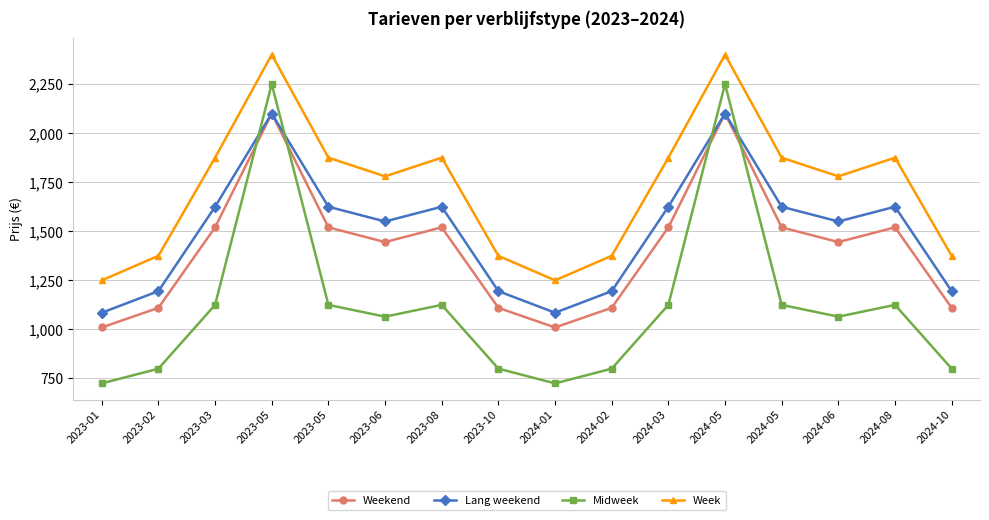

Does the chart have visible grid lines?

Yes